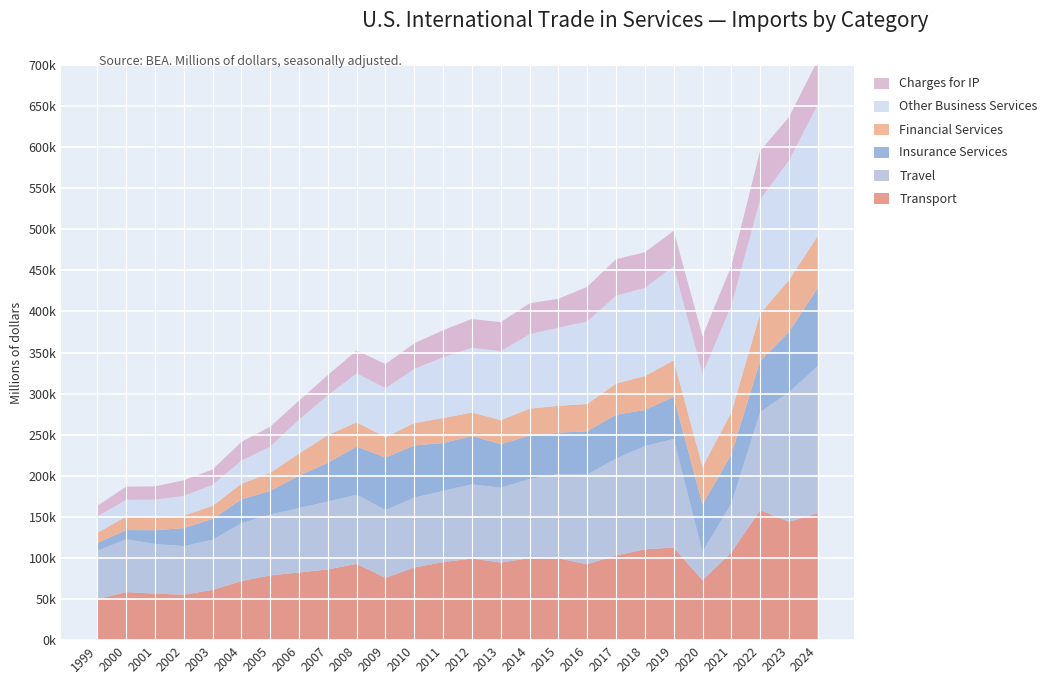

Reading left to right, list all the values displayed in this chart.

Transport: 49892	58526	56571	55398	61084	71954	78796	82348	86097	92837	75784	88394	95027	99323	94434	99810	99557	92391	103109	110441	112813	72954	106797	158309	144130	154749
Travel: 58864	64174	60525	59017	61244	70332	74112	78375	82606	84317	82512	85166	86623	90340	91119	96248	102664	109155	117931	125717	131990	34399	59326	119117	157580	178914
Insurance Services: 9389	11284	16706	21927	25233	29089	28710	39382	47166	58444	63965	63452	58277	58747	52909	52915	50300	52790	53267	43936	51270	57826	59850	62381	73500	95134
Financial Services: 12489	16445	15982	15214	15766	19043	21971	27005	33768	29519	24900	27215	30312	28736	29284	32770	32686	33142	37952	41344	44466	45808	51089	57594	62941	63371
Other Business Services: 19999	20306	21204	24027	25748	28026	32076	41378	48455	59675	59517	65903	74082	78678	84024	90716	95119	100505	106991	107378	114412	113381	130080	138866	145736	159687
Charges for IP: 12845	16139	16207	18981	18653	22818	24127	23076	24615	27764	29421	31116	32911	35061	35295	37562	35178	41974	44405	43291	43279	45483	48199	59418	52601	54037